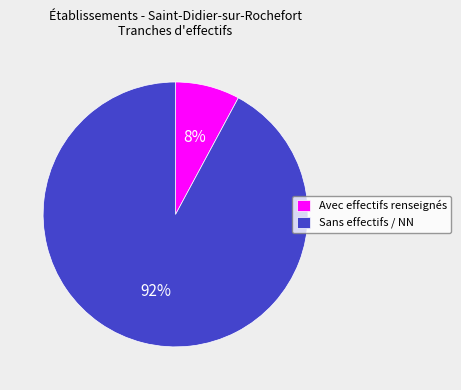

The Sans effectifs / NN slice represents 99% of the pie. True or false?

False